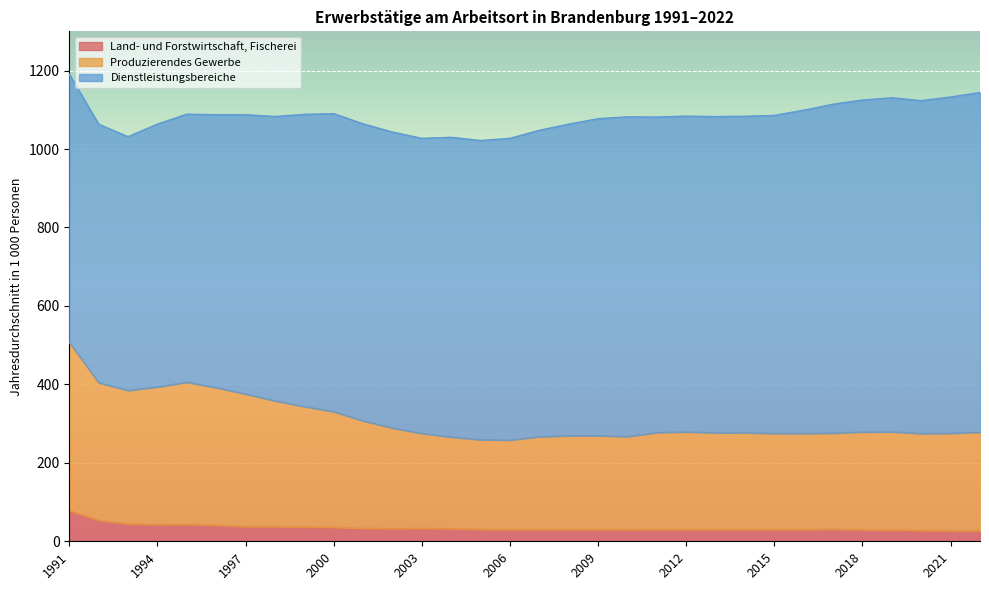

At which category does the chart reach its minimum across all series?

2022